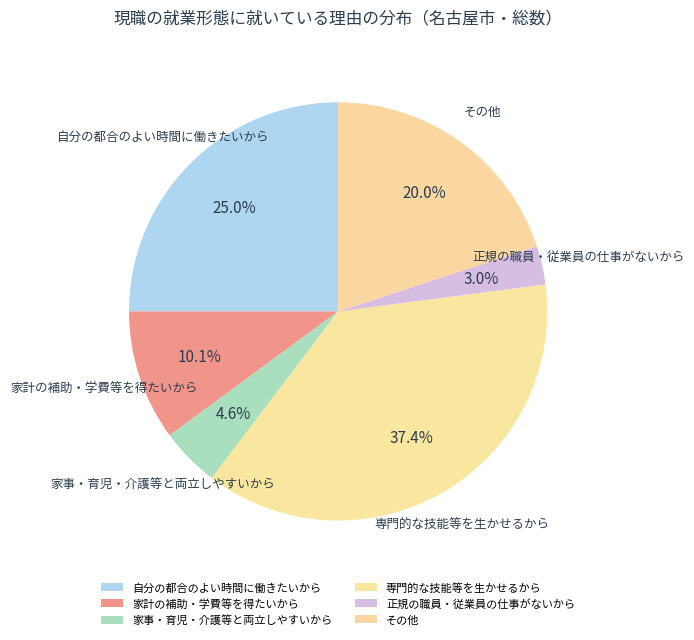

True or false: 自分の都合のよい時間に働きたいから accounts for 25% of the total.

True